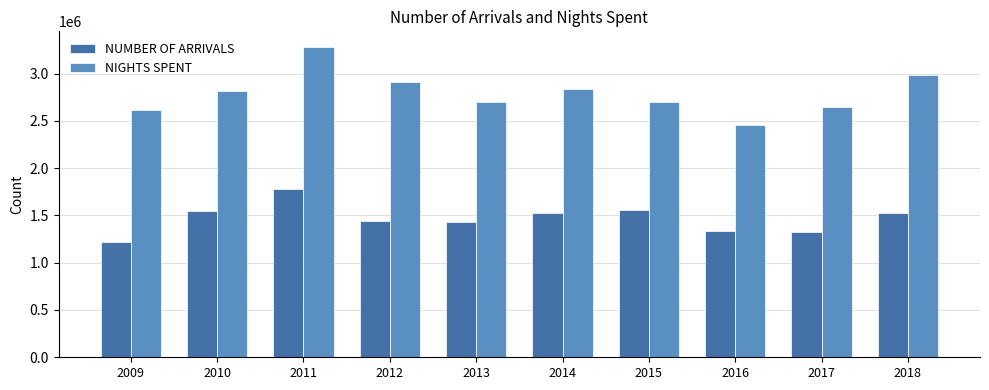

Read the NUMBER OF ARRIVALS value at 2011, to the nearest 50.

1778900